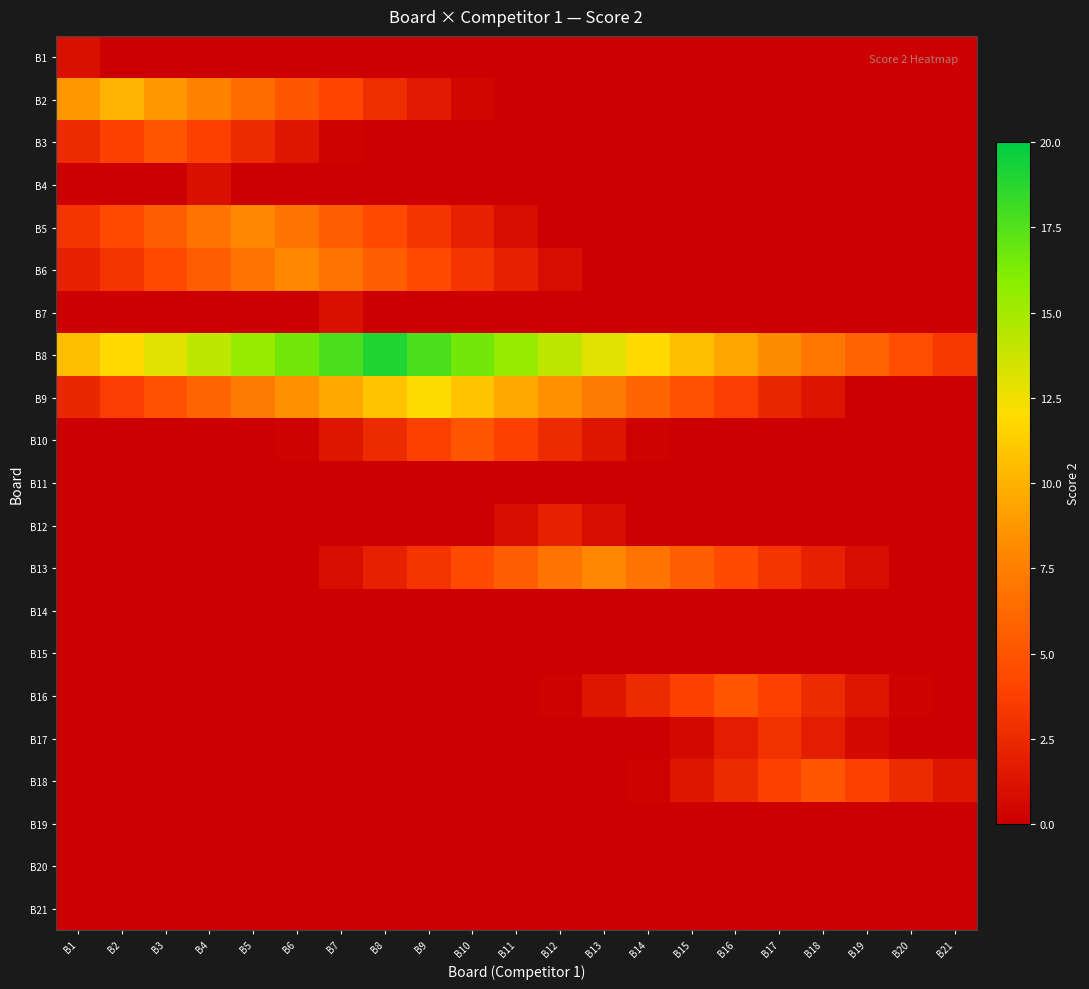

Which series has the widest spread of values?

B8